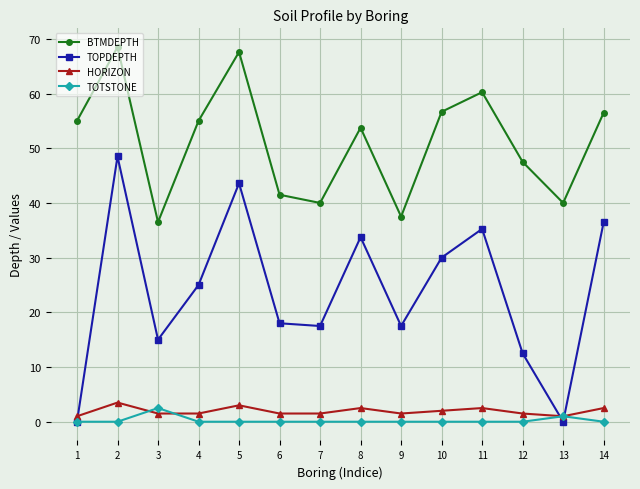

What are all the series names shown in the legend?

BTMDEPTH, TOPDEPTH, HORIZON, TOTSTONE